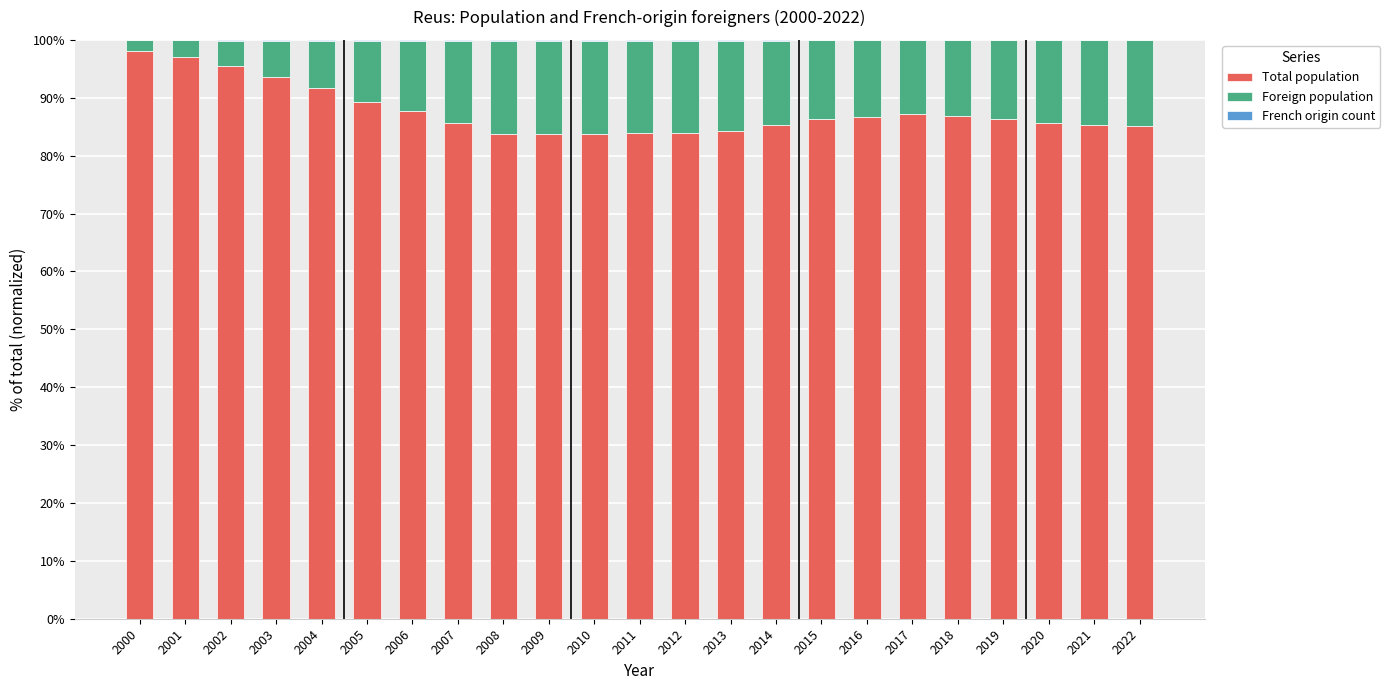

True or false: Total population has a value of 98.0 at 2000.

True